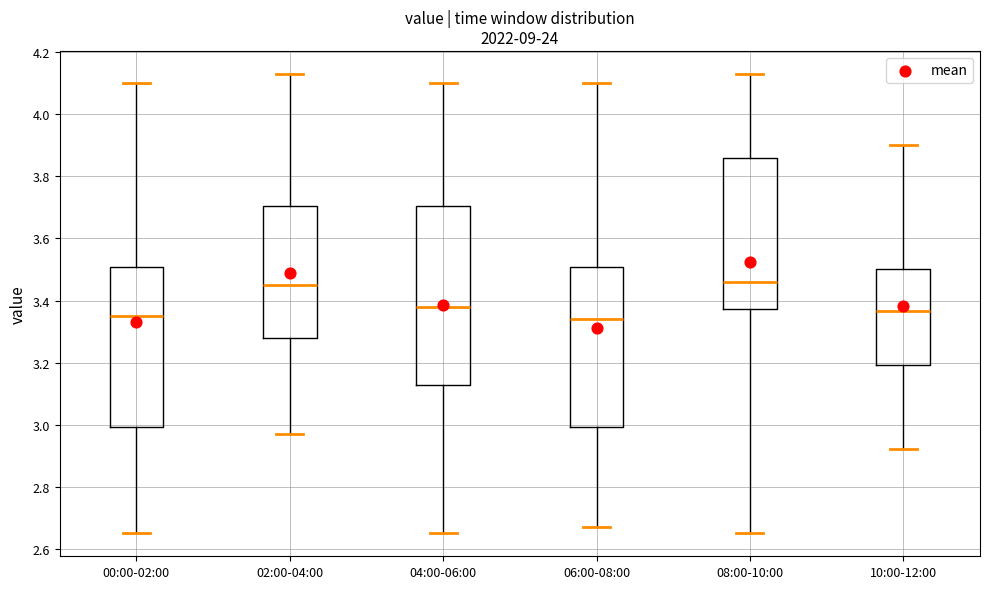

Comparing the boxes themselves (not the whiskers), which one is the tallest?

04:00-06:00